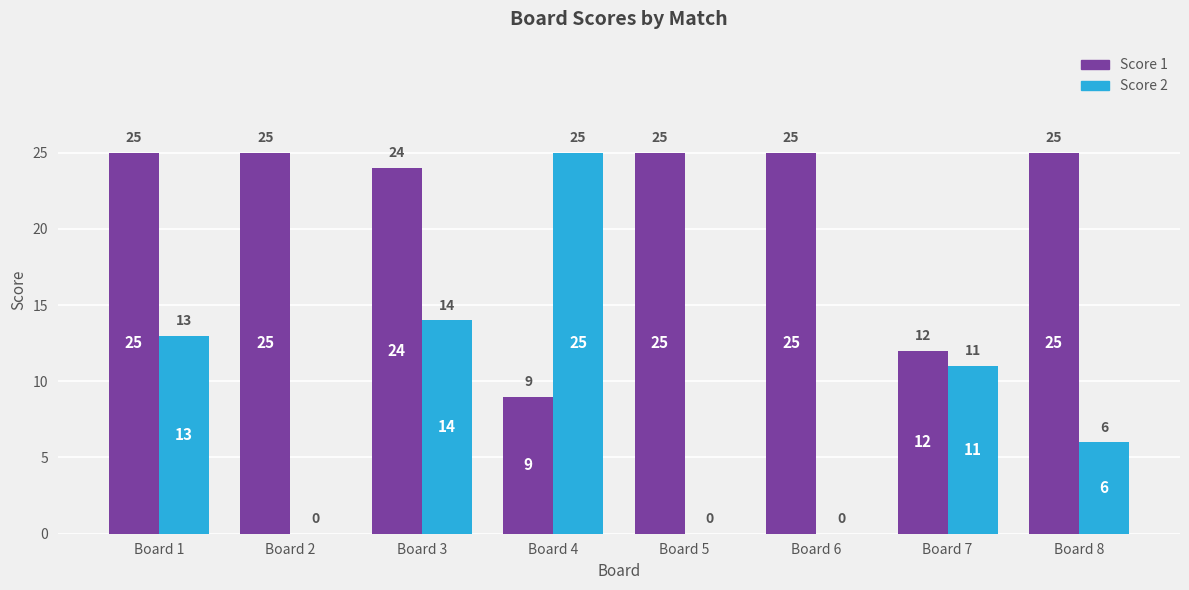

At which label does Score 2 reach its peak?

Board 4